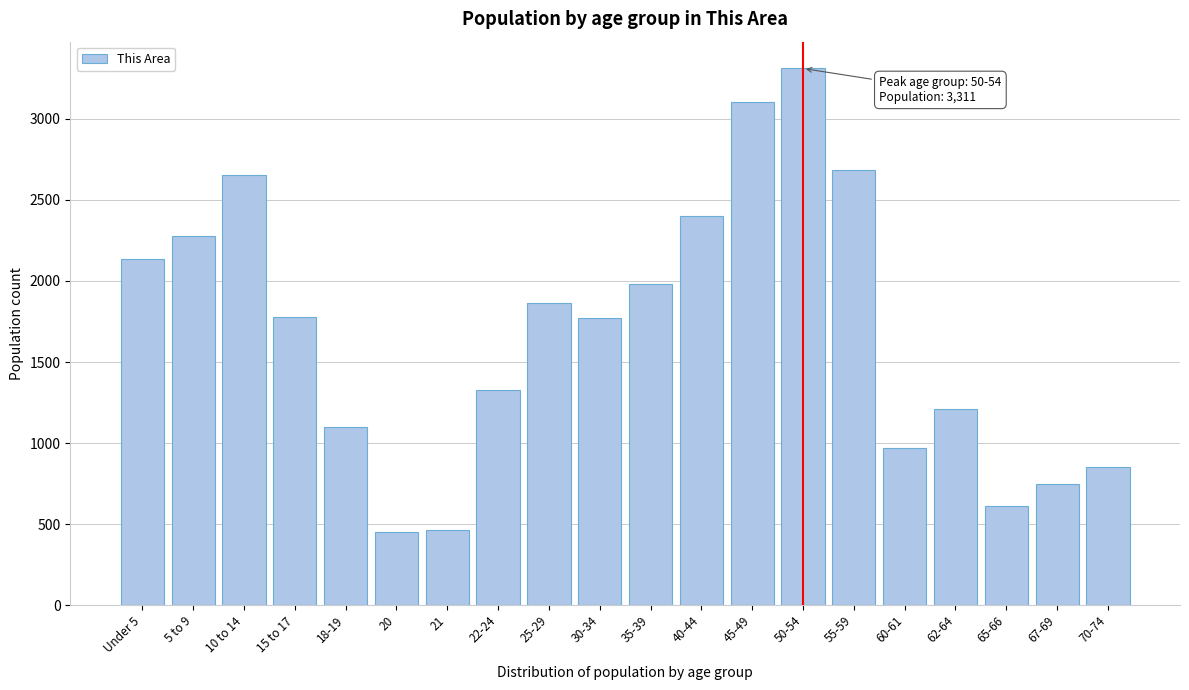

What is the change in value from 20 to 65-66?

+157